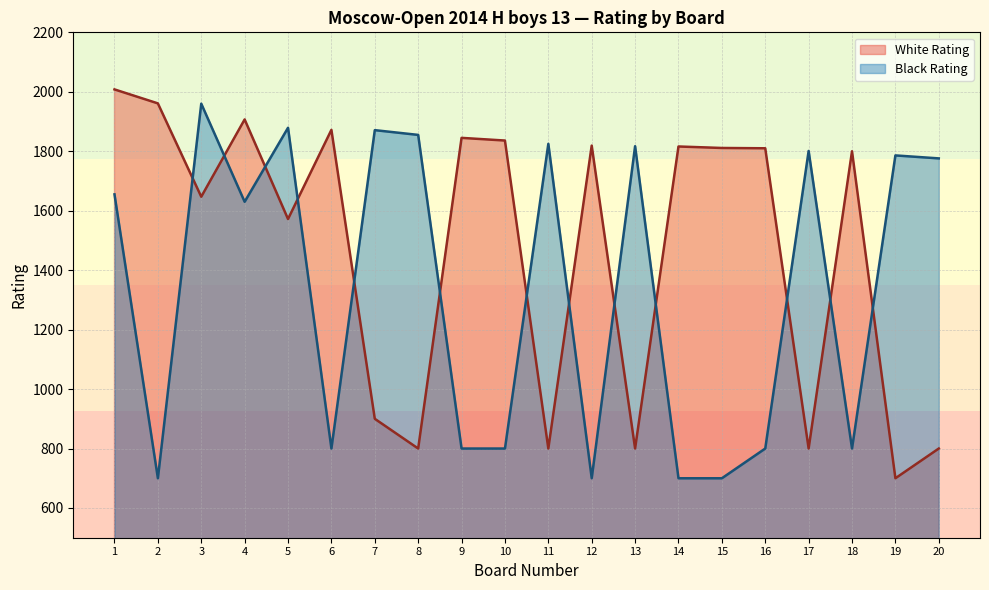

List the series in order of their overall mean, lowest first.

Black Rating, White Rating